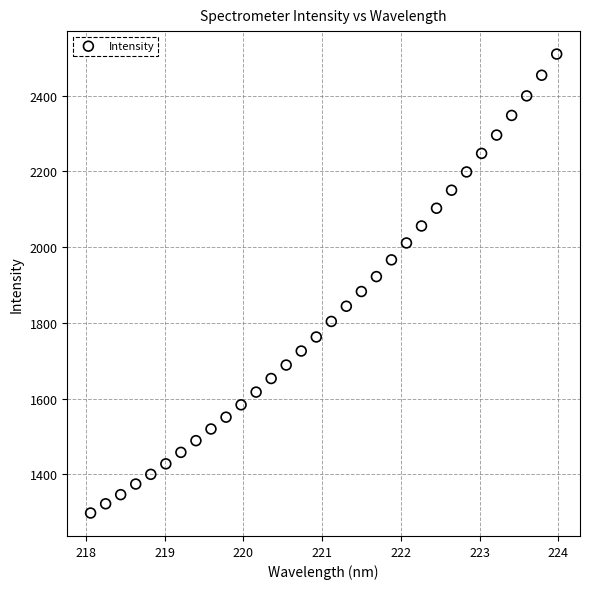

What is the range of X values (max minus min)?

5.9